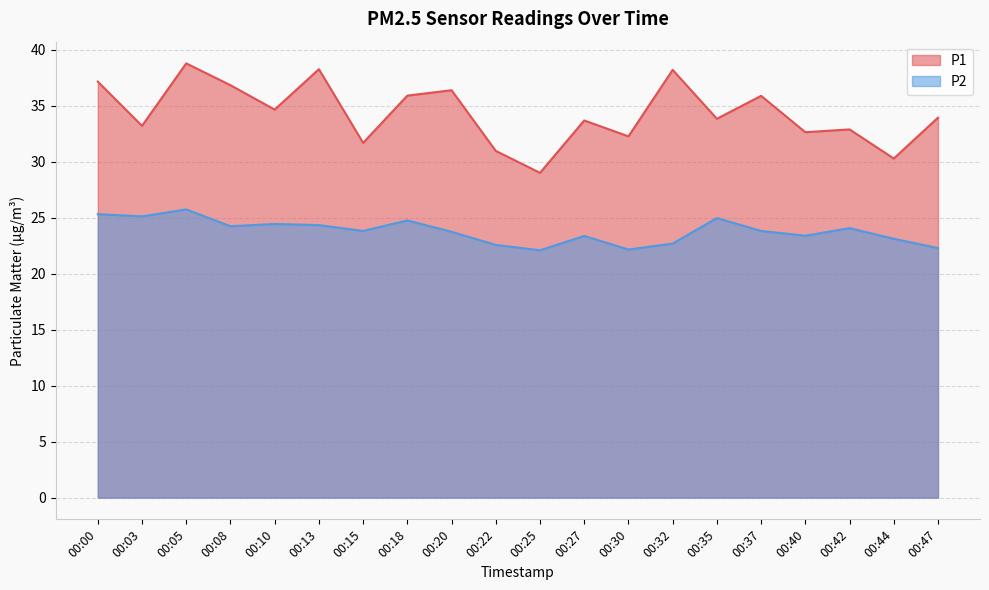

How many data points does each series have?

20